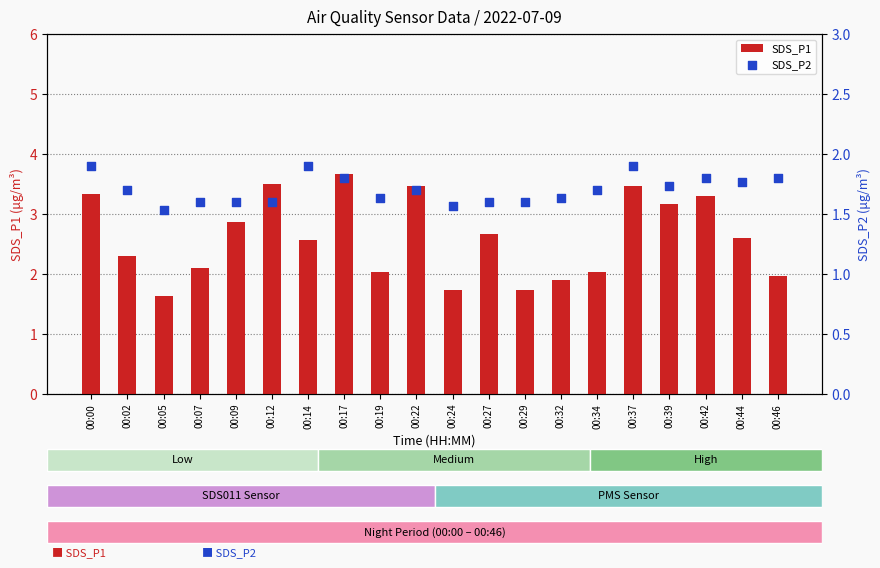

At how many categories does at least one series exceed 3?

7